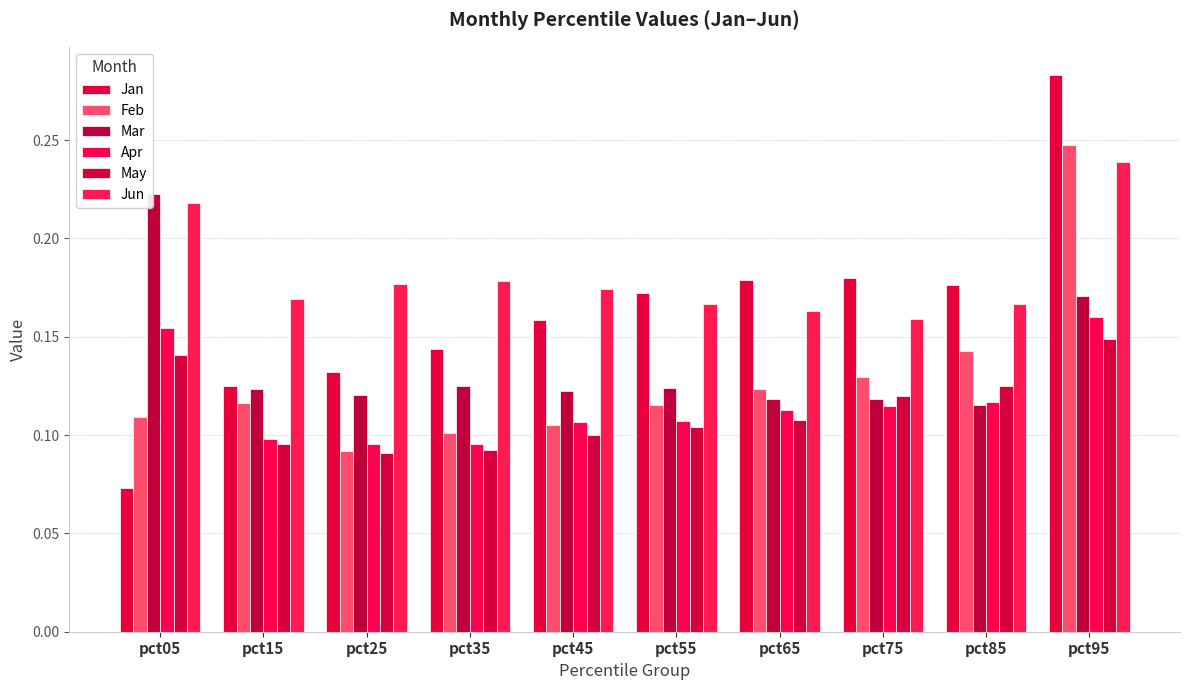

Count the number of categories in the chart.

10